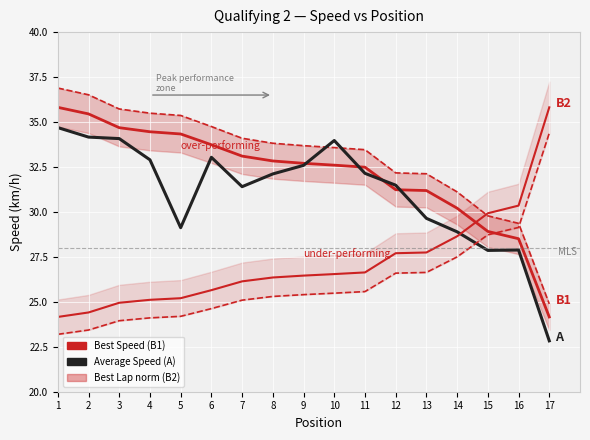

Does the chart display data point markers on the line(s)?

No